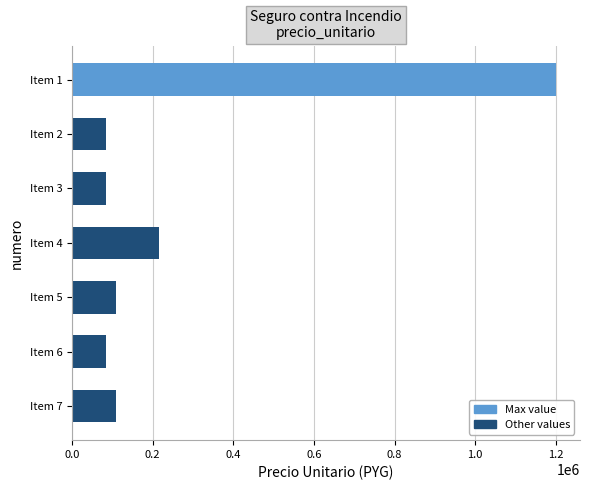

The value at Item 7 is 108000. True or false?

True